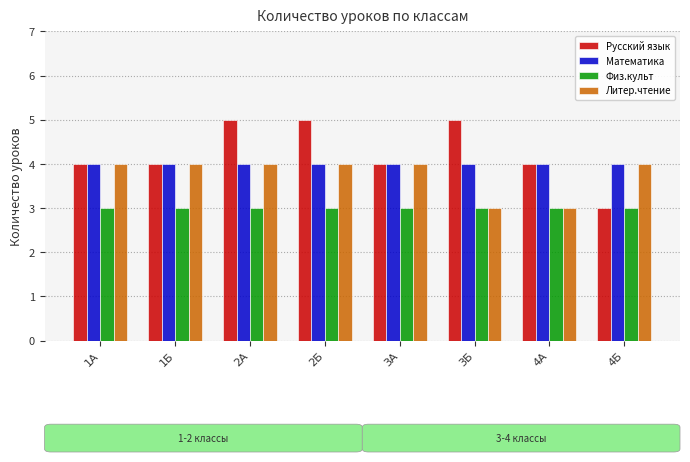

Reading left to right, list all the values displayed in this chart.

Русский язык: 1А=4	1Б=4	2А=5	2Б=5	3А=4	3Б=5	4А=4	4Б=3
Математика: 1А=4	1Б=4	2А=4	2Б=4	3А=4	3Б=4	4А=4	4Б=4
Физ.культ: 1А=3	1Б=3	2А=3	2Б=3	3А=3	3Б=3	4А=3	4Б=3
Литер.чтение: 1А=4	1Б=4	2А=4	2Б=4	3А=4	3Б=3	4А=3	4Б=4